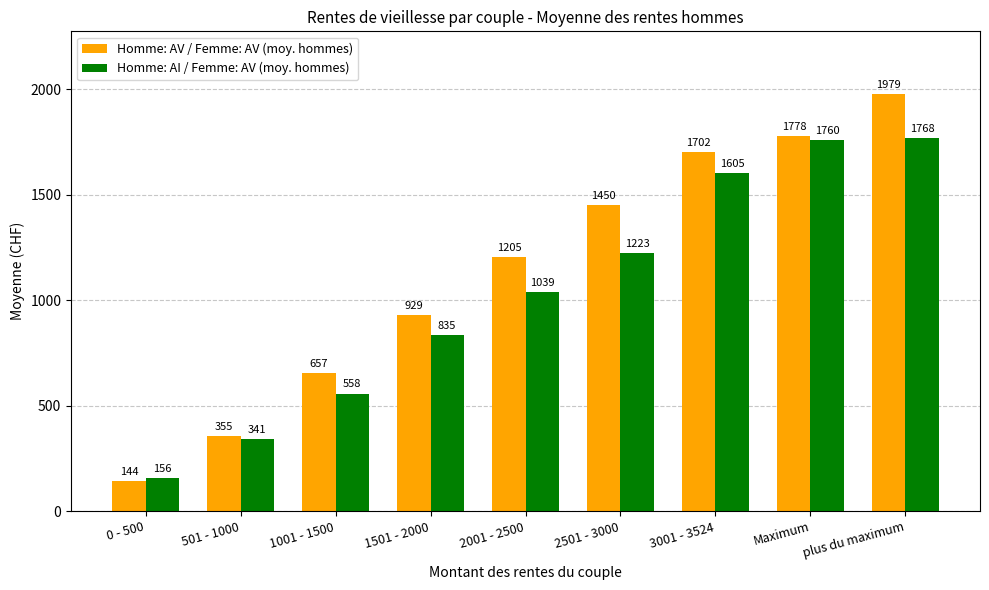

How many bars are there in total?

18